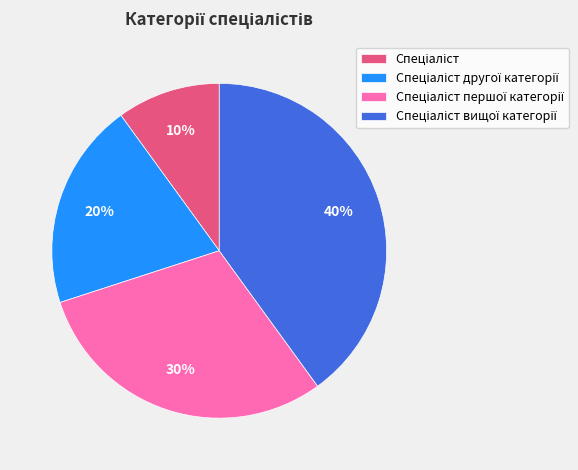

Count the number of slices in the pie.

4